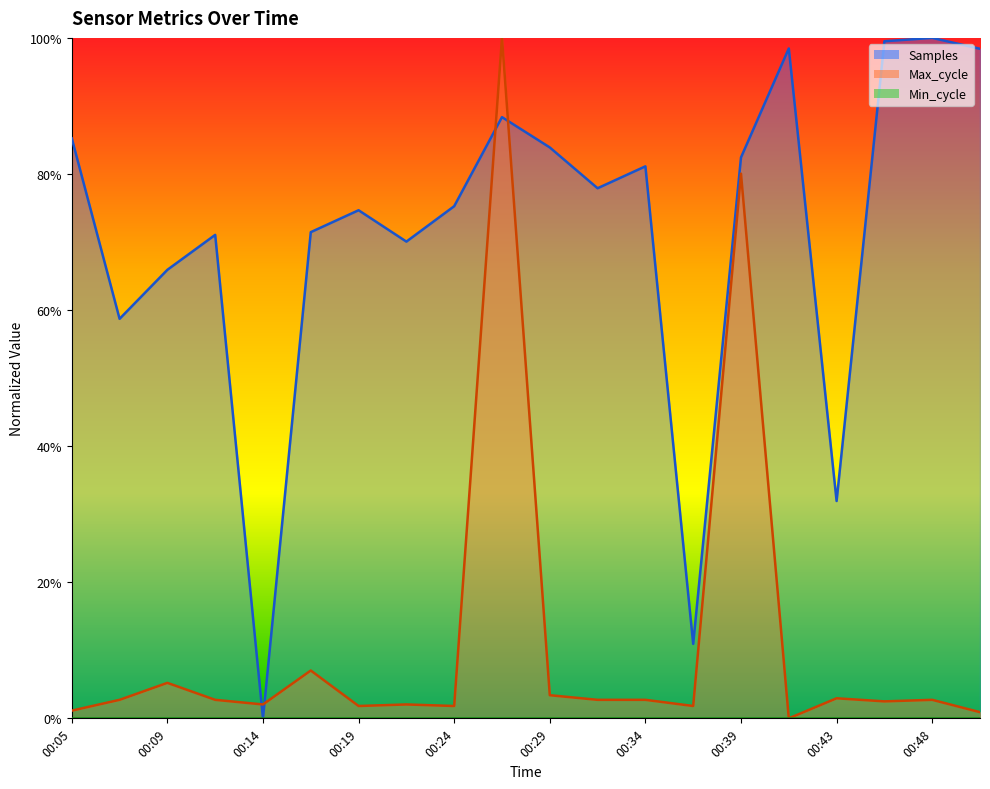

What is the value of the Max_cycle point at the 15th from the left?

0.8